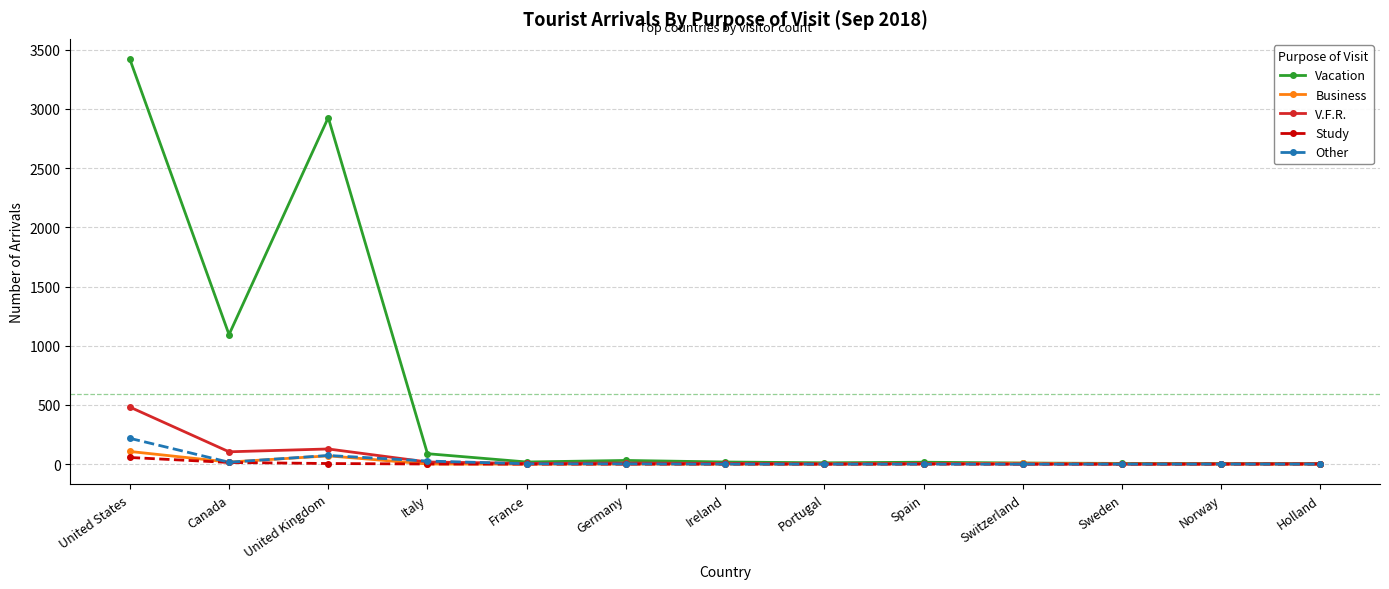

What is the label of the 4th point from the left?

Italy